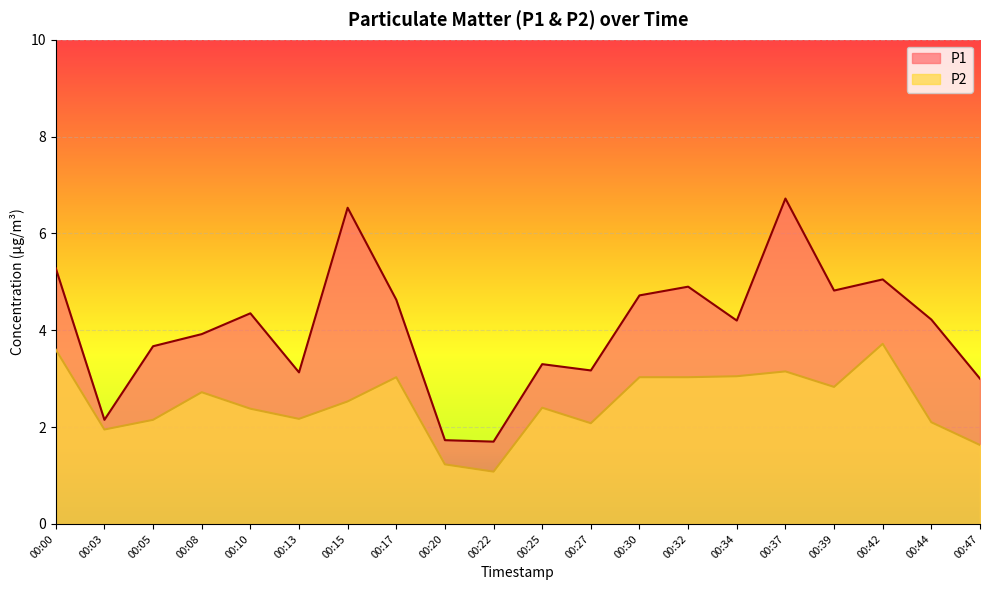

True or false: P1 and P2 cross at least once.

False